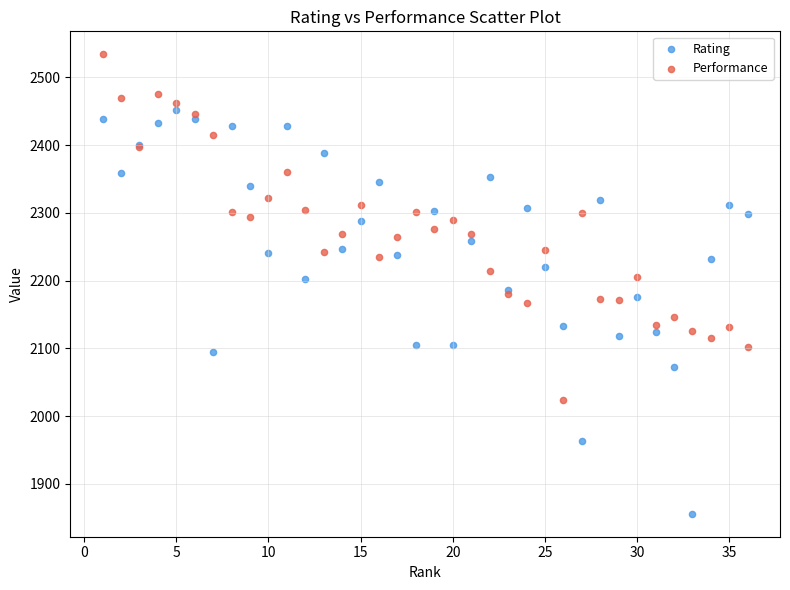

What are all the series names shown in the legend?

Rating, Performance